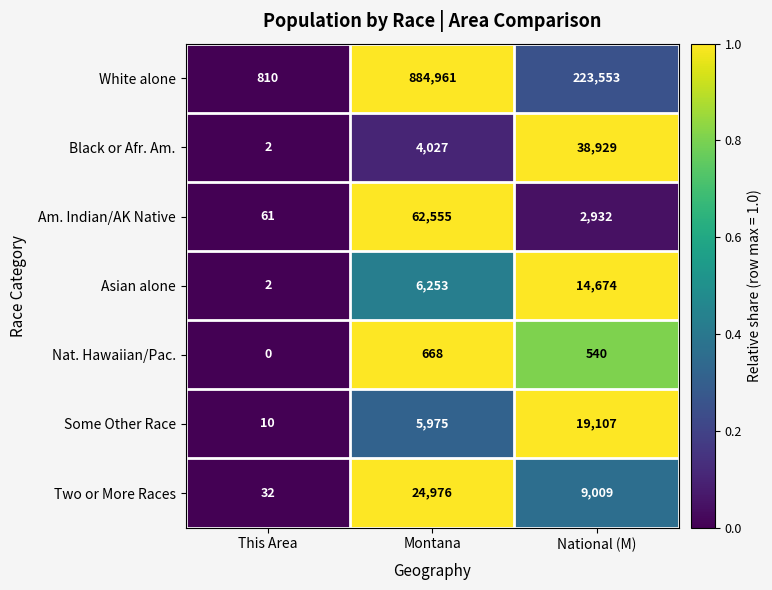

What is the difference between the Nat. Hawaiian/Pac. values at This Area and National (M)?

540